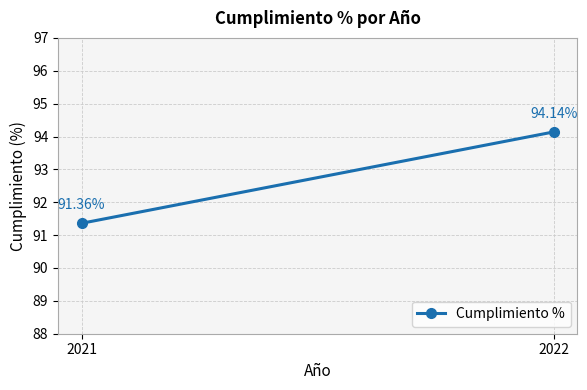

At which label is the value closest to 92?

2021